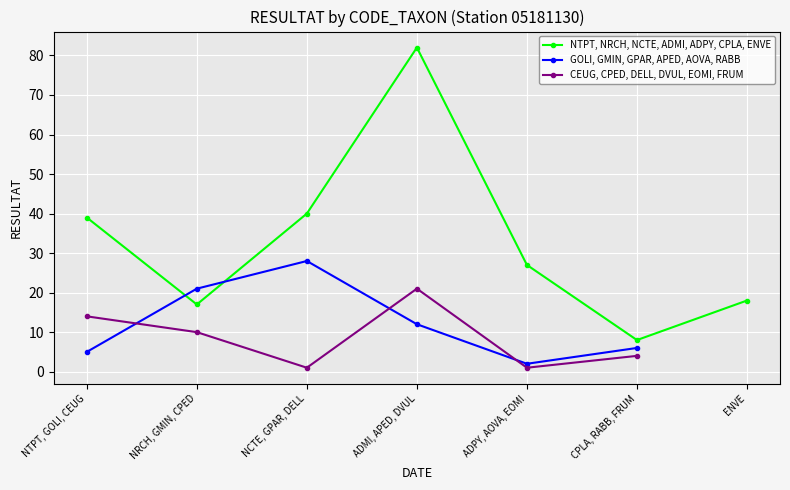

What is the difference between the GOLI, GMIN, GPAR, APED, AOVA, RABB values at NTPT, GOLI, CEUG and ADMI, APED, DVUL?

7.0